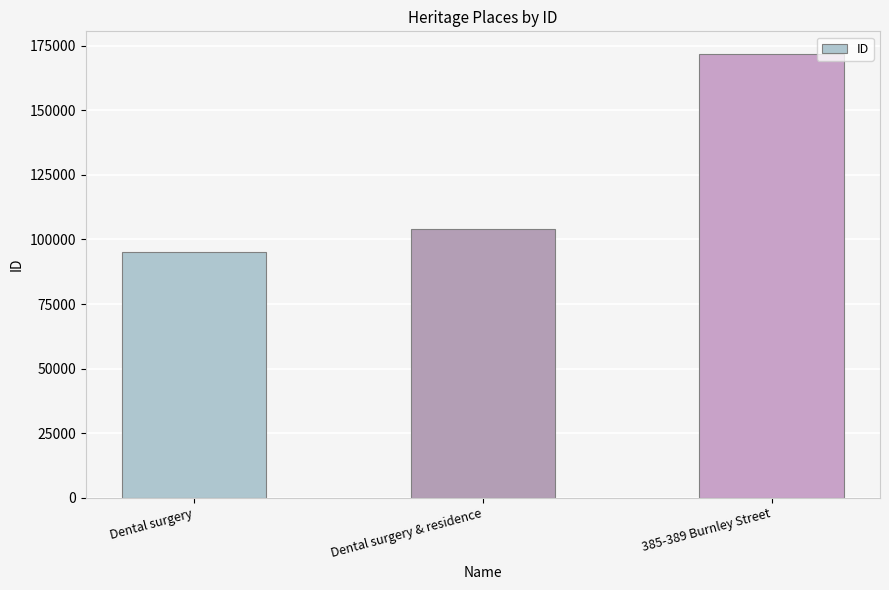

How many data points does each series have?

3